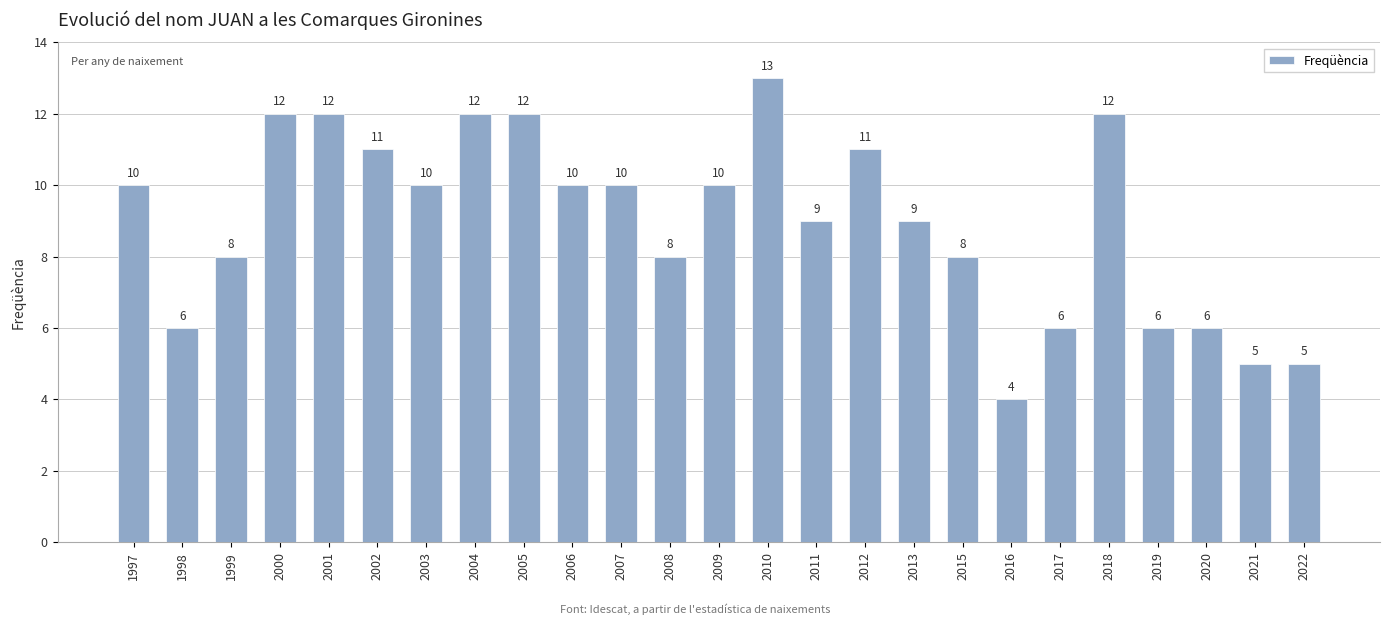

What is the smallest value displayed?

4